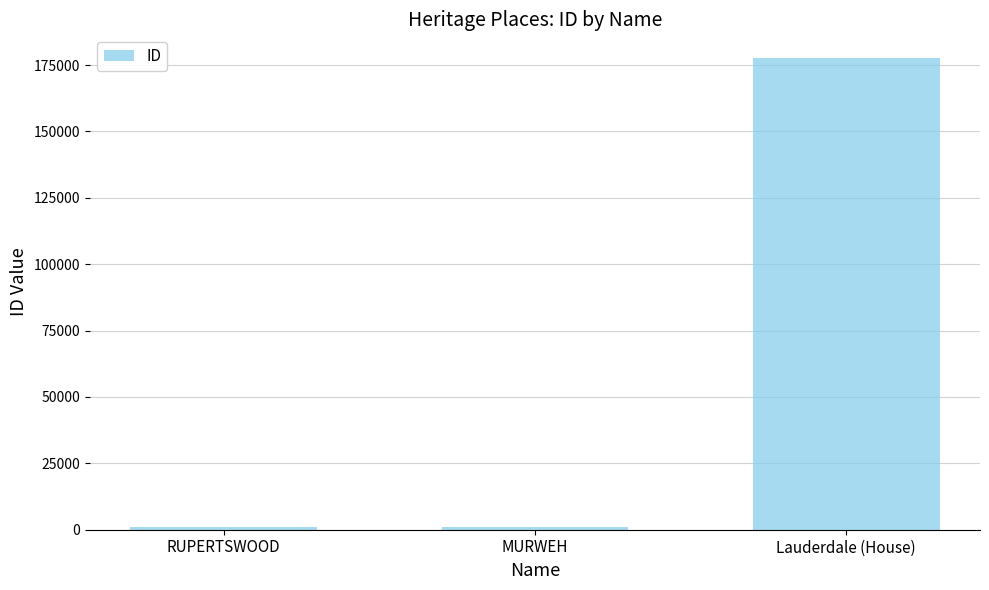

What is the label of the 3rd bar from the left?

Lauderdale (House)